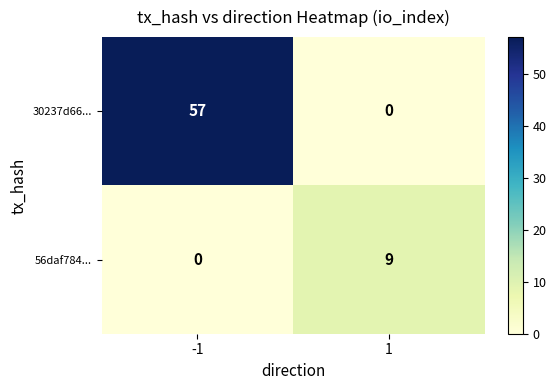

What is the difference between the maximum and minimum values in the 30237d66... series?

57